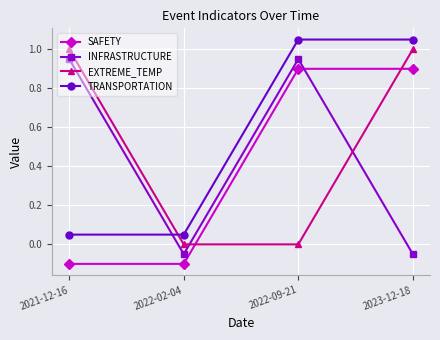

The value of INFRASTRUCTURE at 2021-12-16 is 0.6. True or false?

False